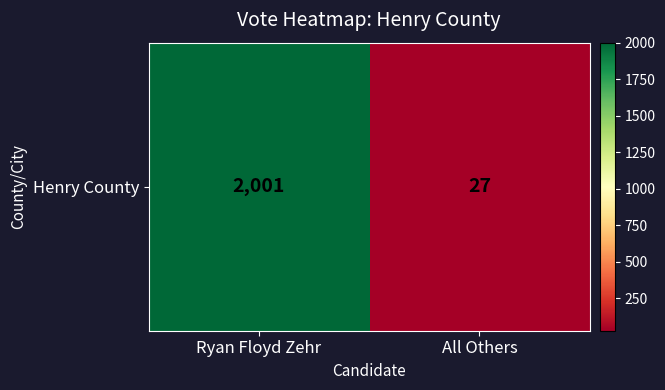

What is the difference between the maximum and minimum values?

1974